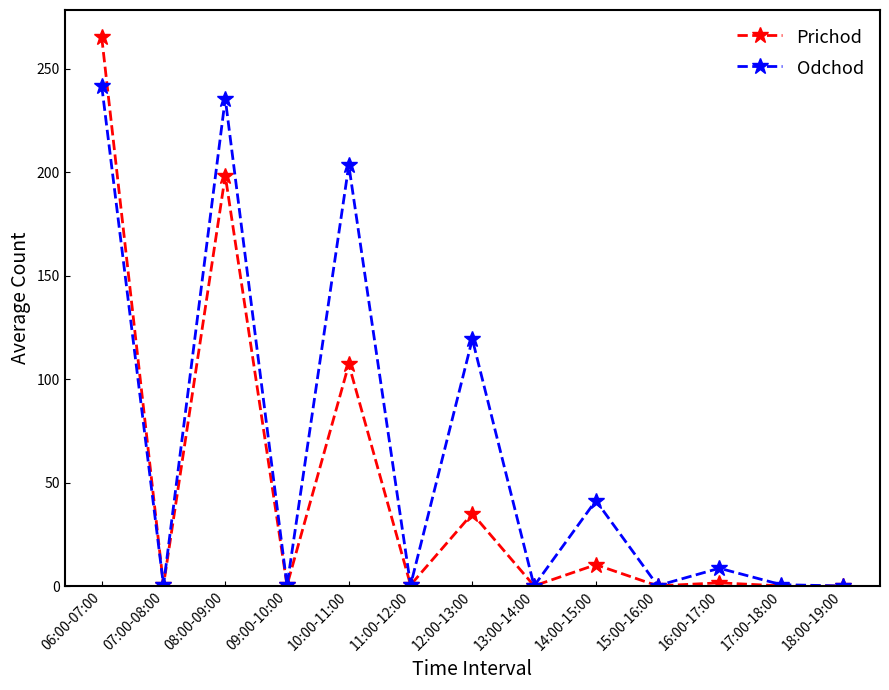

True or false: Odchod has a value of 0.2 at 15:00-16:00.

True